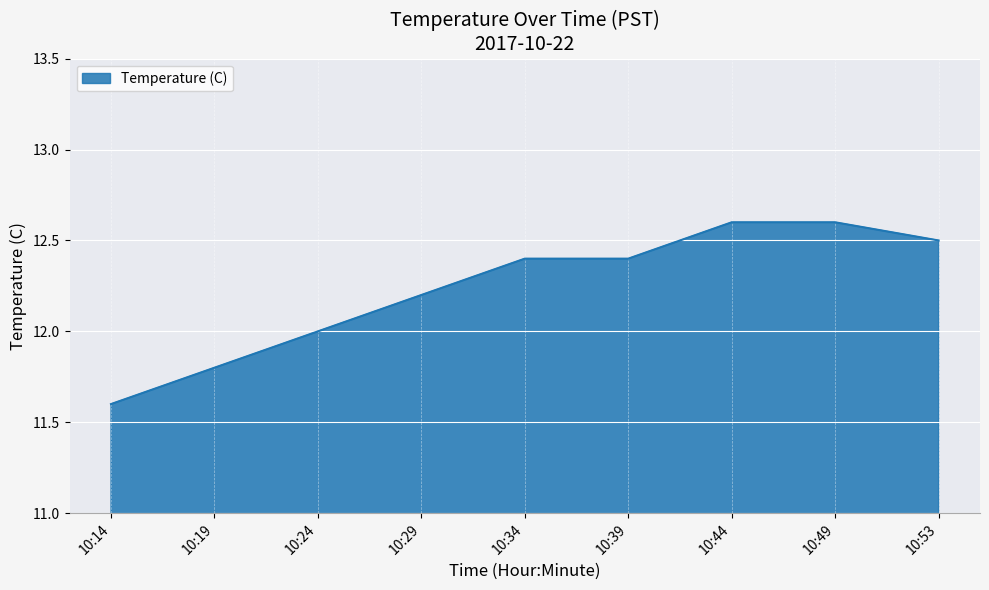

Which has a higher value, 10:19 or 10:39?

10:39